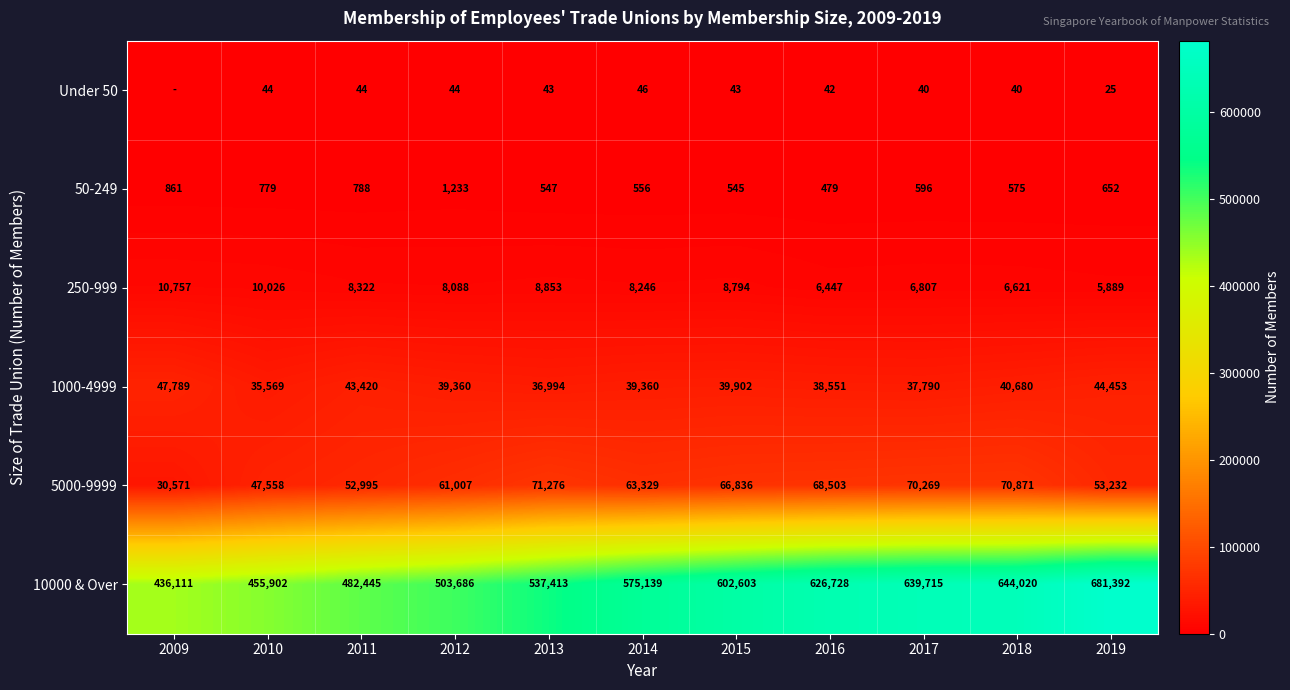

At which category is the sum across all series the highest?

2019